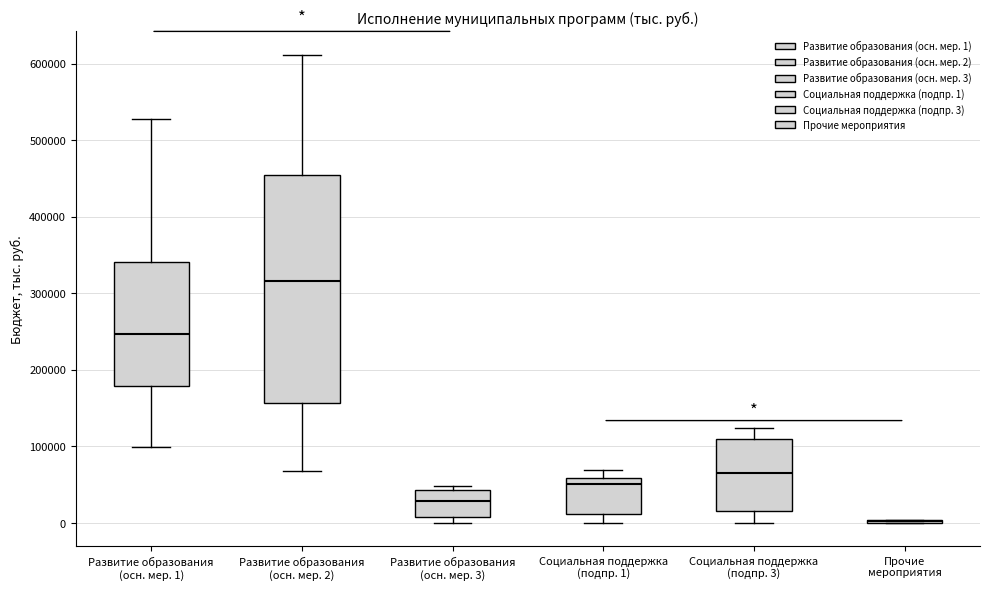

Which box is the tallest, from its lower edge to its upper edge?

Развитие образования (осн. мер. 2)